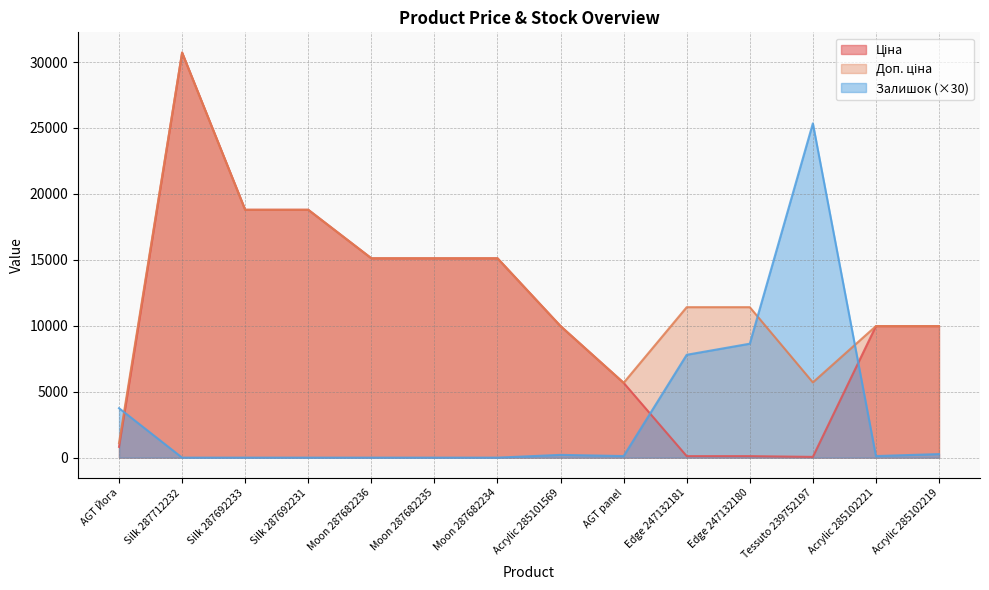

True or false: Залишок has more than 1 points higher than both neighbors.

True